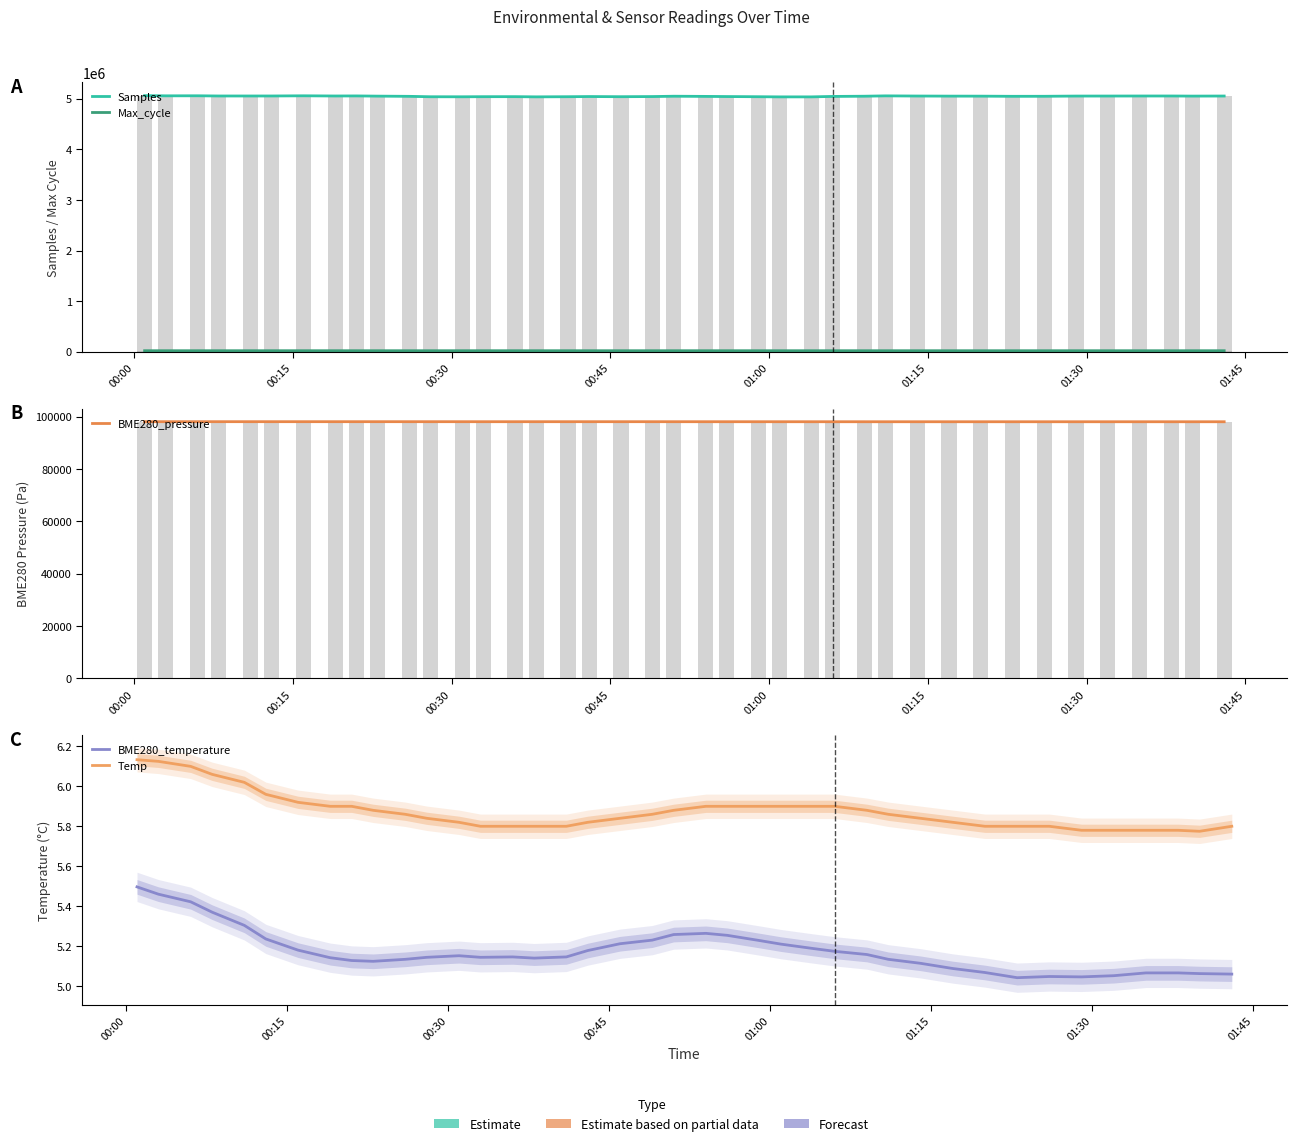

What is the spread (max minus min) of values at 00:15?

5056425.3